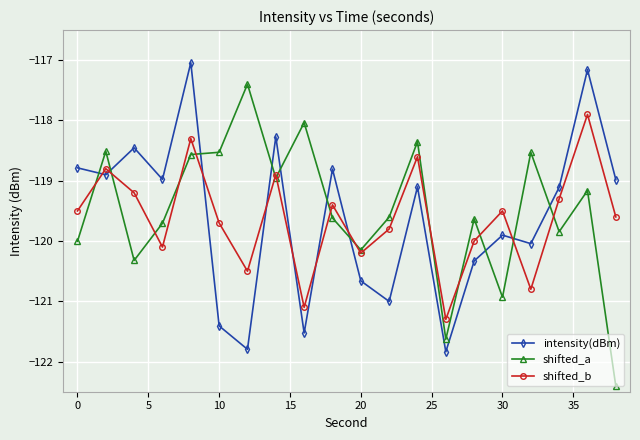

List the series in order of their peak value, highest first.

intensity(dBm), shifted_a, shifted_b